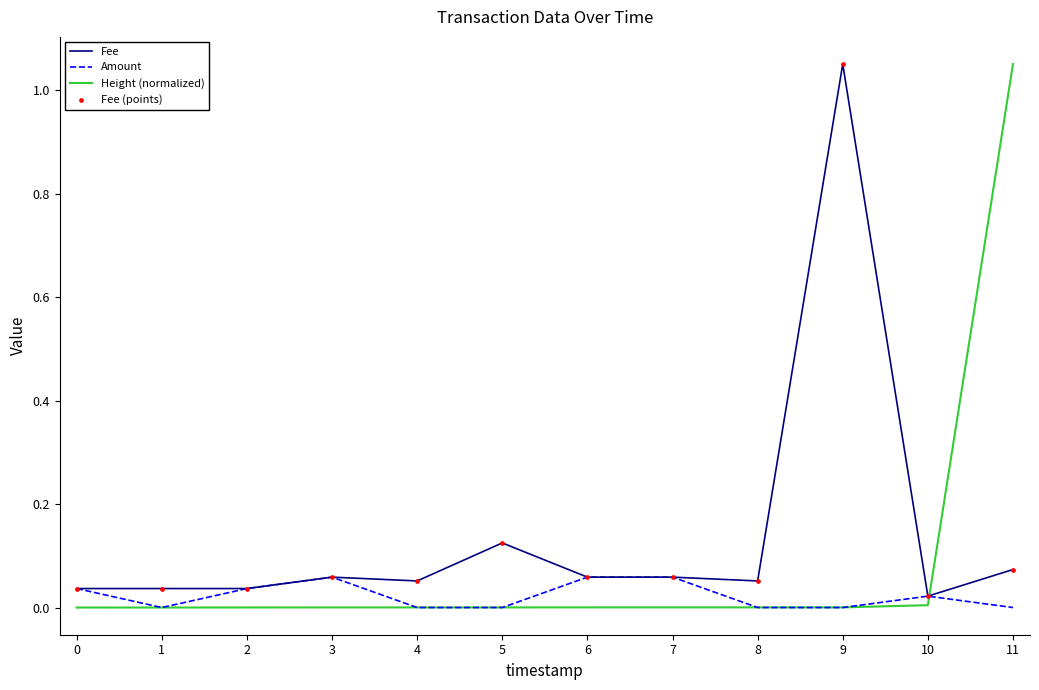

Which series changed the most between 0 and 11?

Height (normalized)